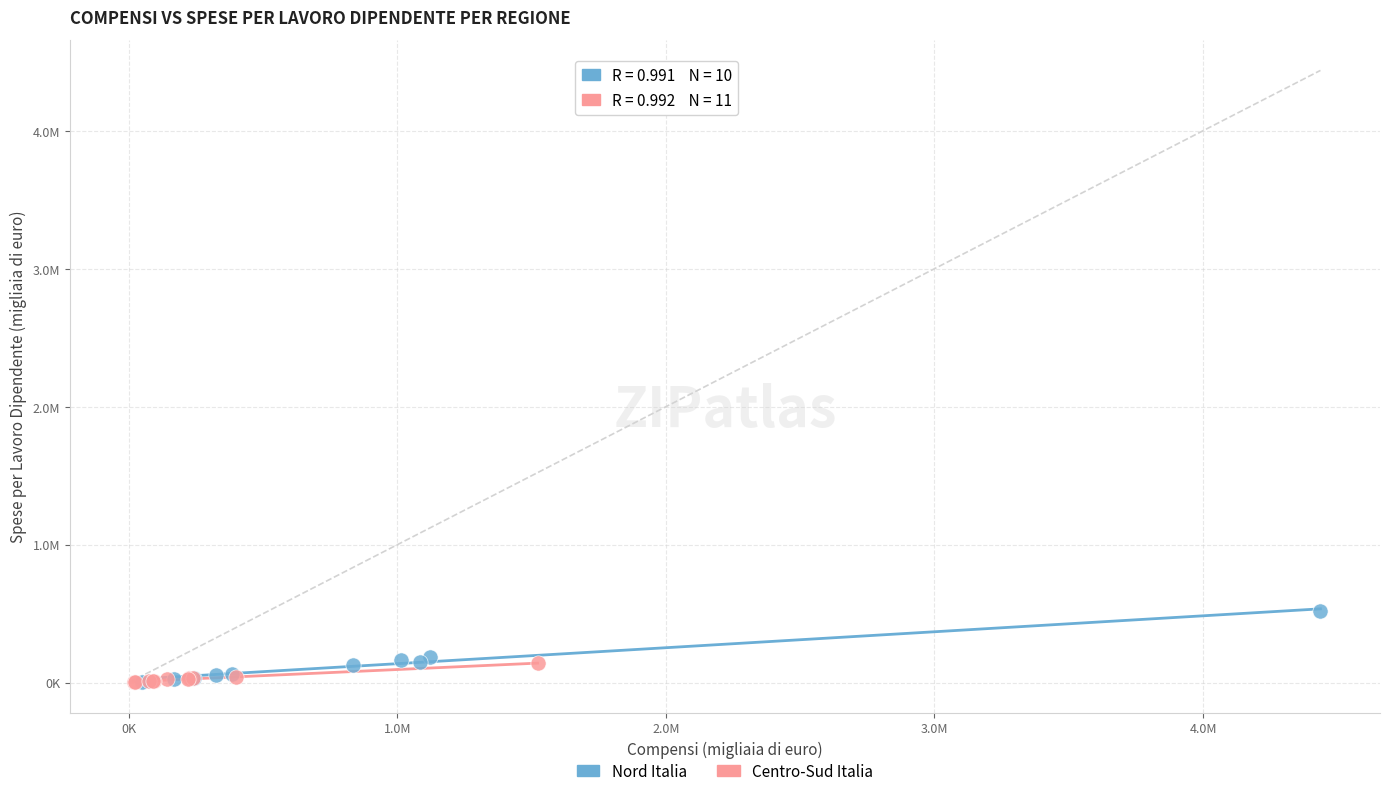

Which series has the largest Y range (max minus min)?

Nord Italia